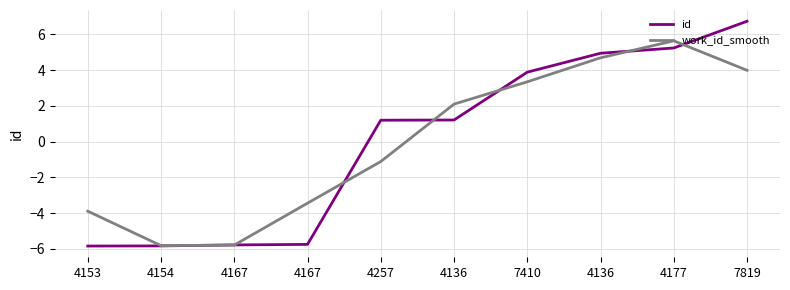

What are all the series names shown in the legend?

id, work_id_smooth